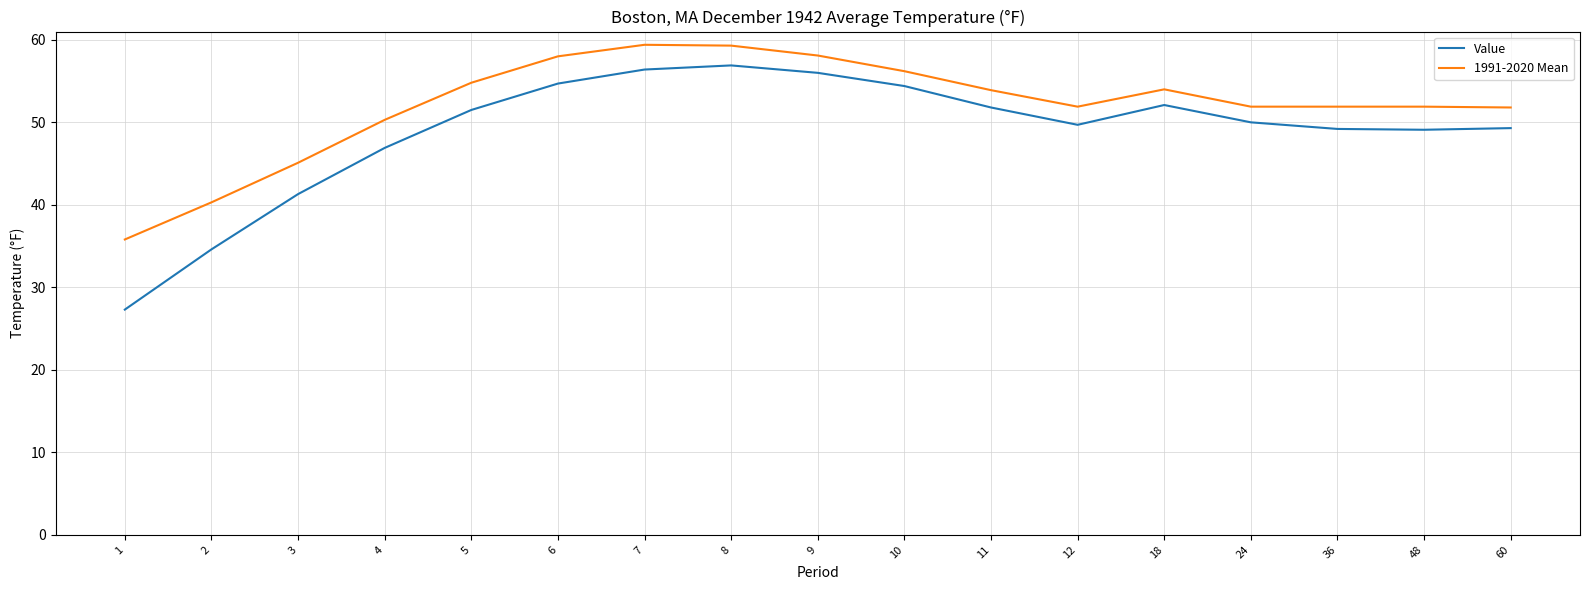

What is the smallest value displayed?

27.3